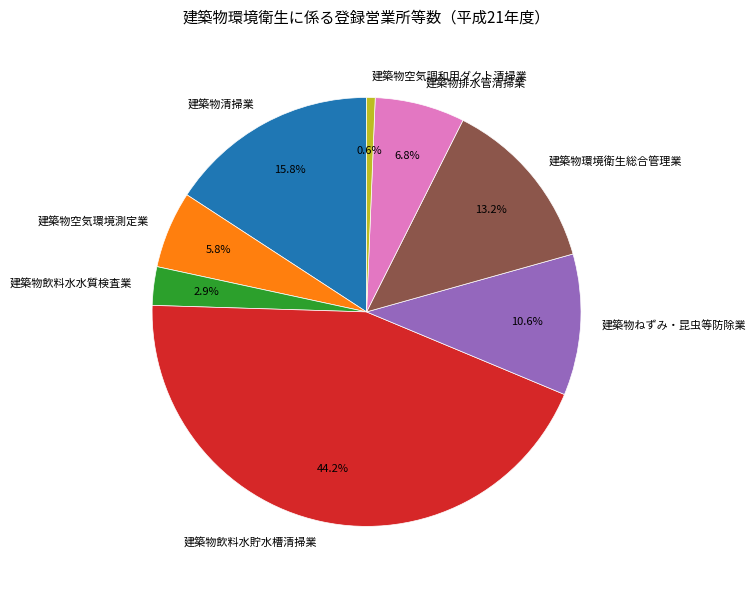

Rank the categories by value from lowest to highest.

建築物空気調和用ダクト清掃業, 建築物飲料水水質検査業, 建築物空気環境測定業, 建築物排水管清掃業, 建築物ねずみ・昆虫等防除業, 建築物環境衛生総合管理業, 建築物清掃業, 建築物飲料水貯水槽清掃業